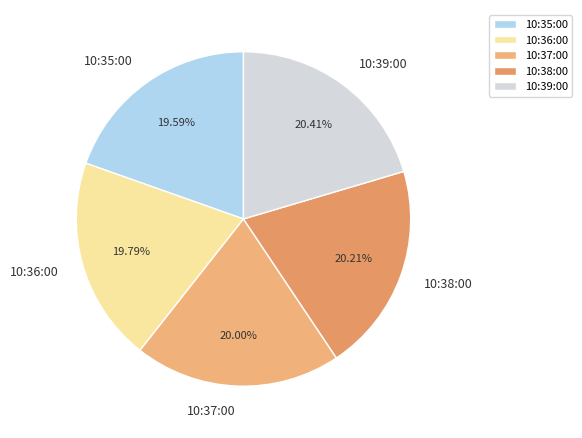

Is there a majority slice in this chart?

No